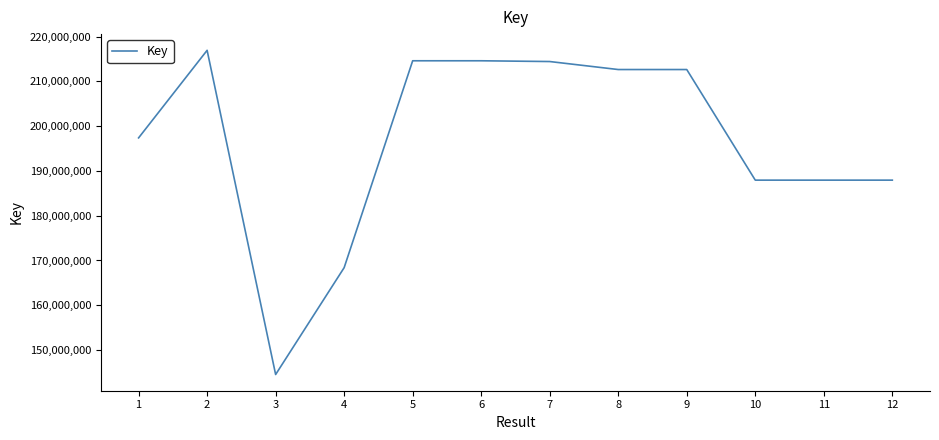

Read the value at 6.

214608477